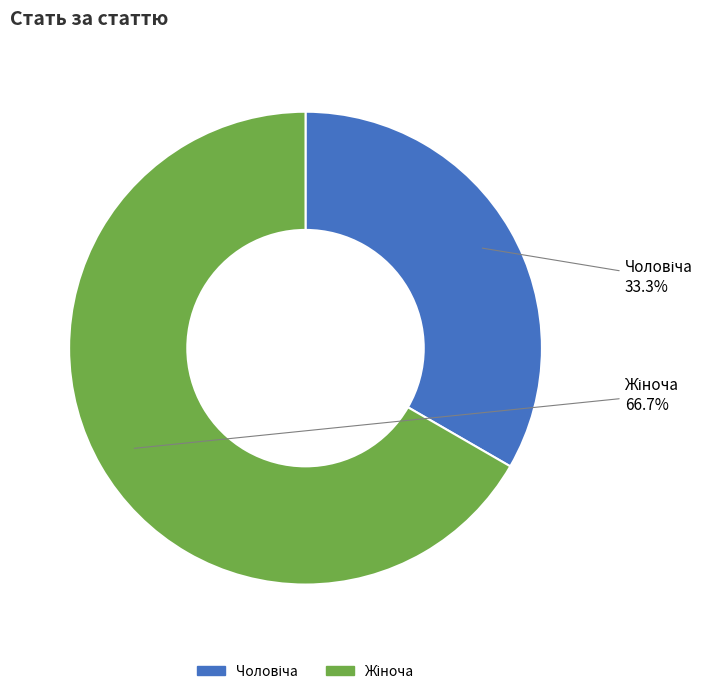

Does any single category account for the majority?

Yes